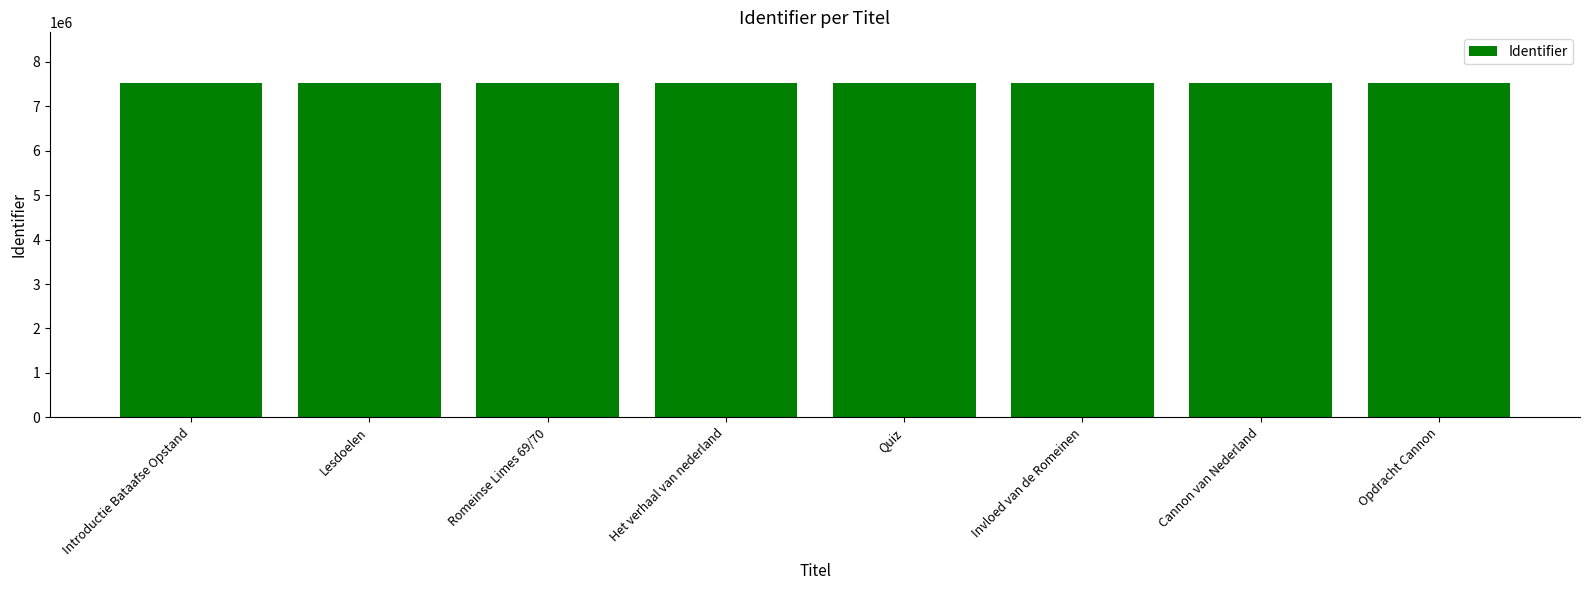

What is the difference between the second highest and minimum values?

29